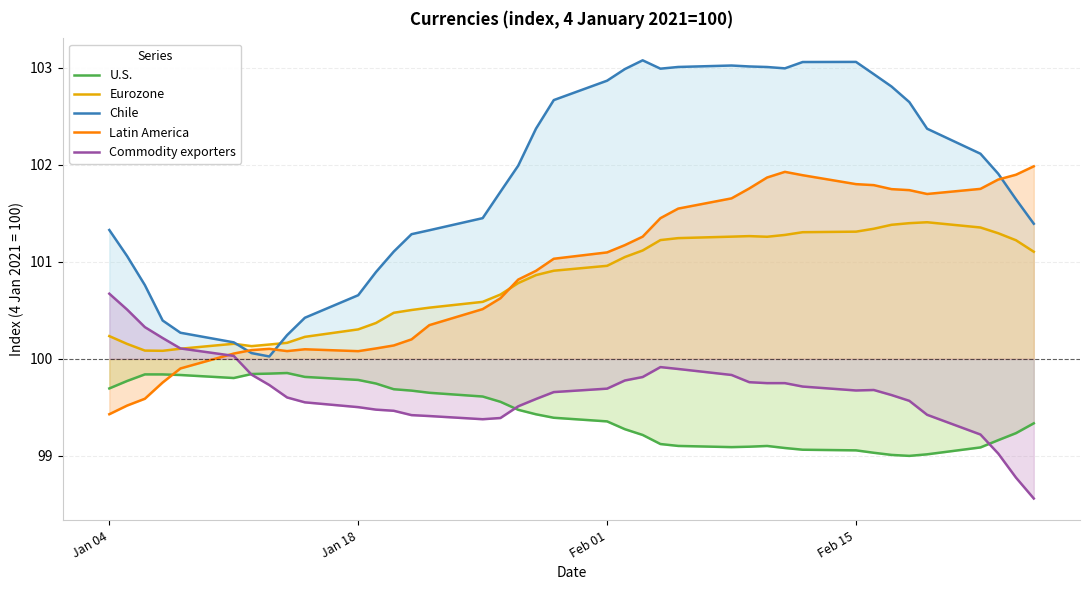

True or false: U.S. and Chile intersect in this chart.

False